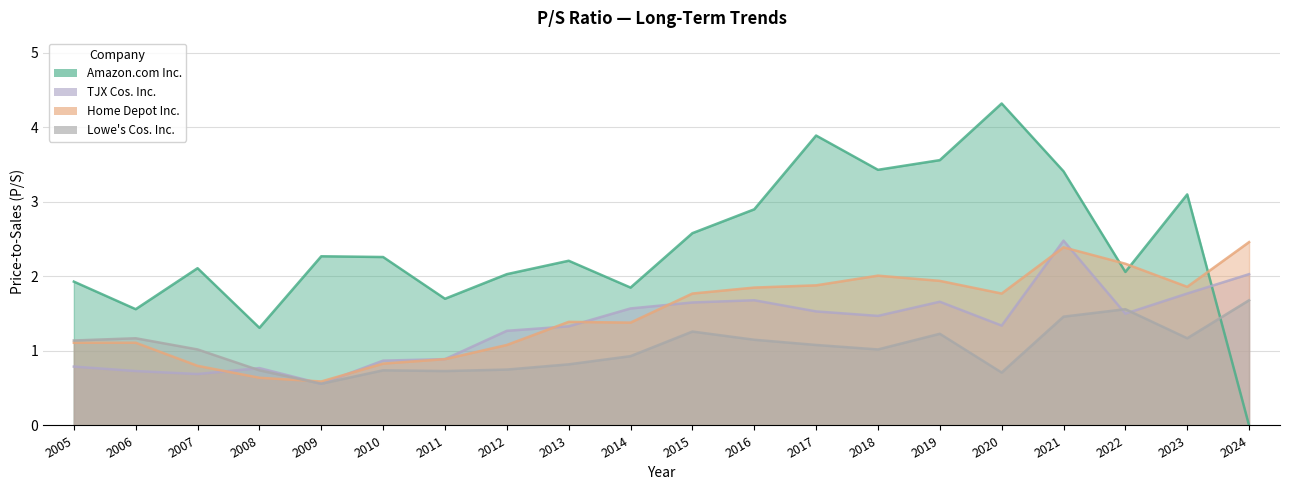

At which category does Amazon.com Inc. reach its first local valley?

2006